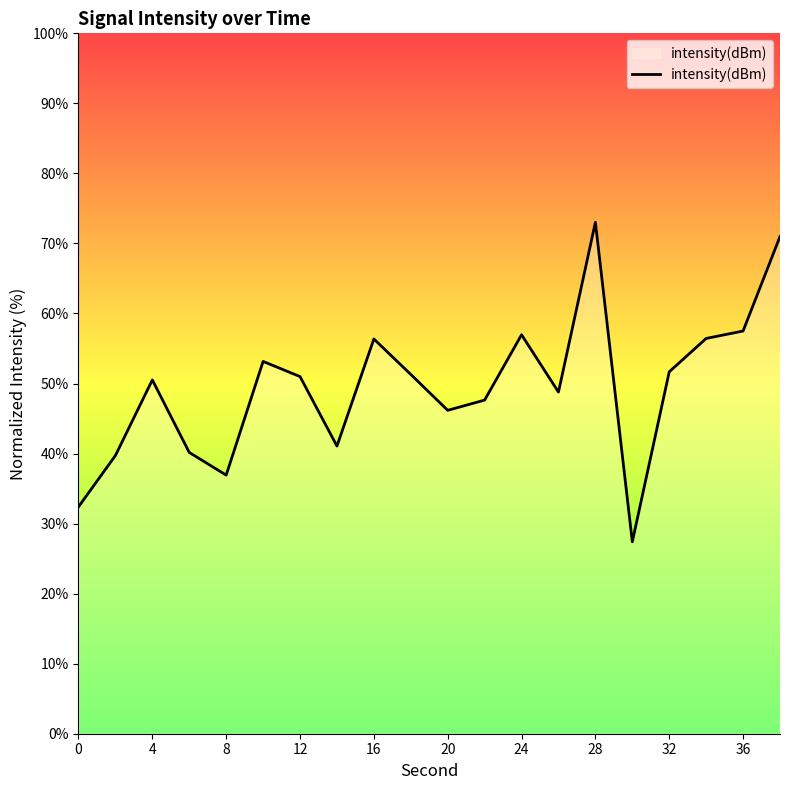

How many values are below 50?

9